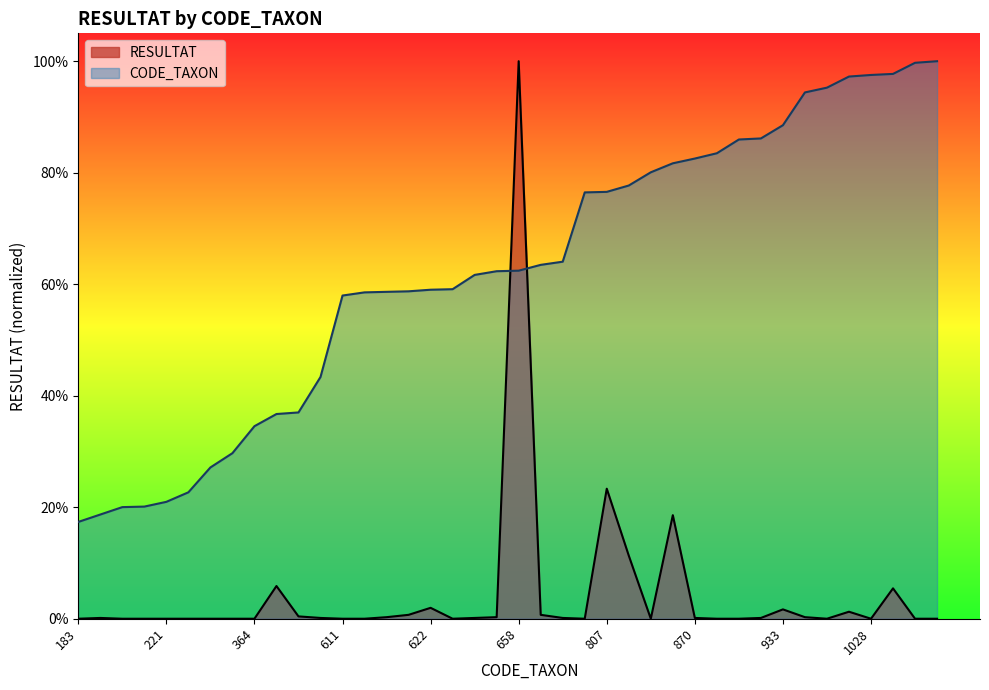

At which category is the sum across all series the highest?

658